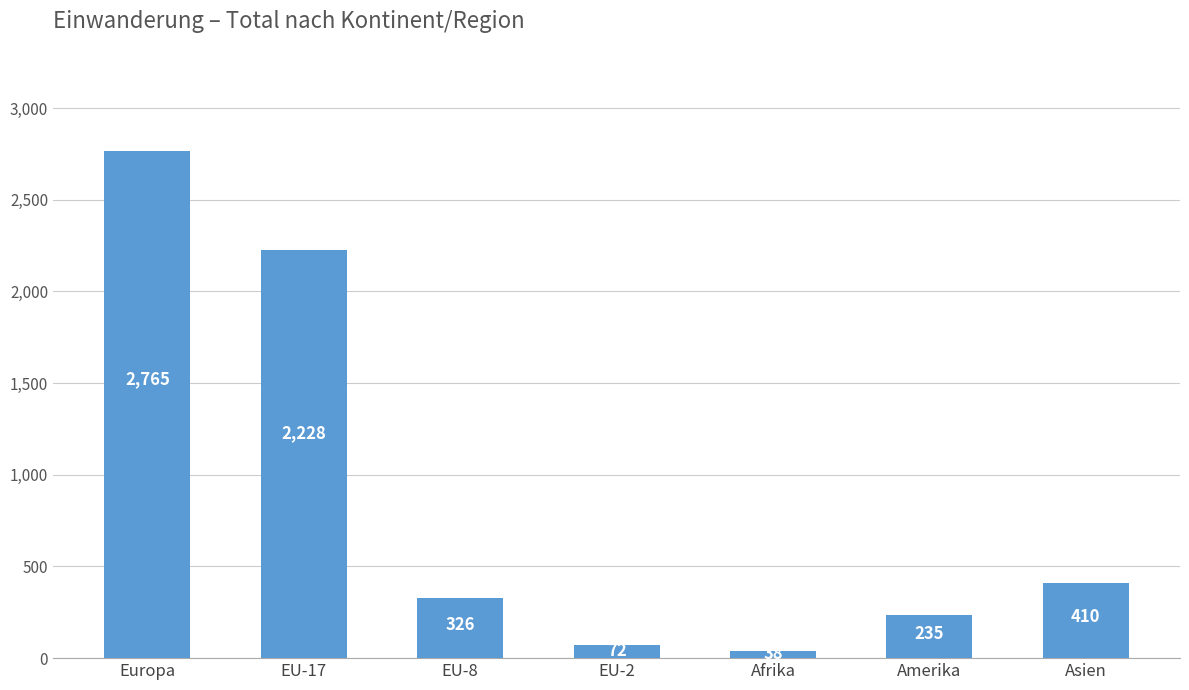

What is the change in value from Europa to EU-2?

-2693